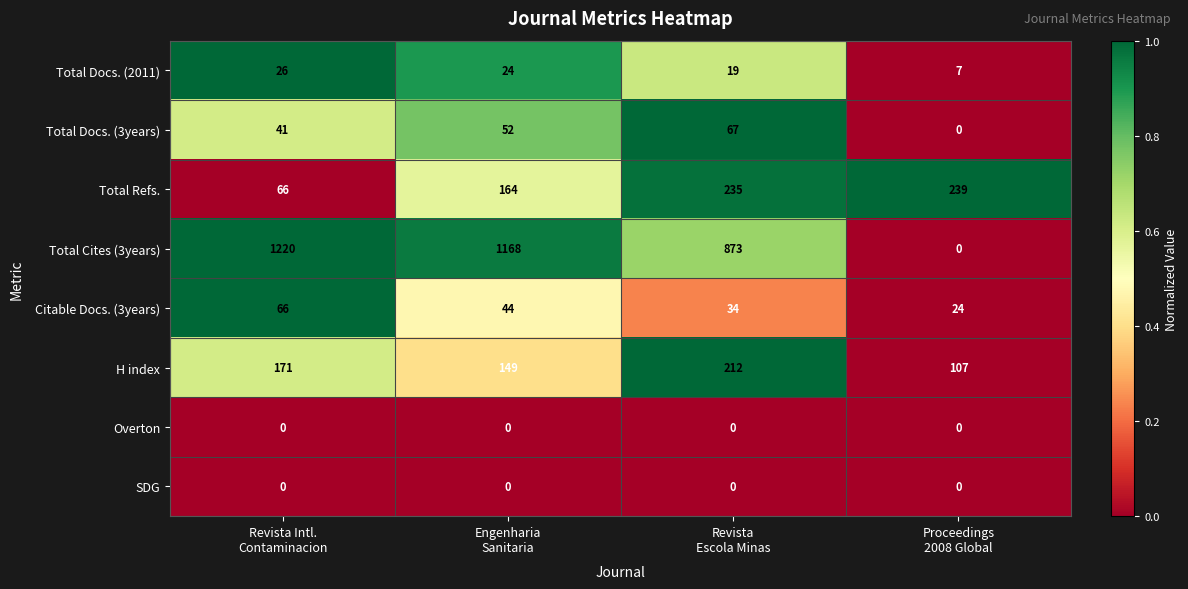

Which series has the largest total across all categories?

Total Cites (3years)